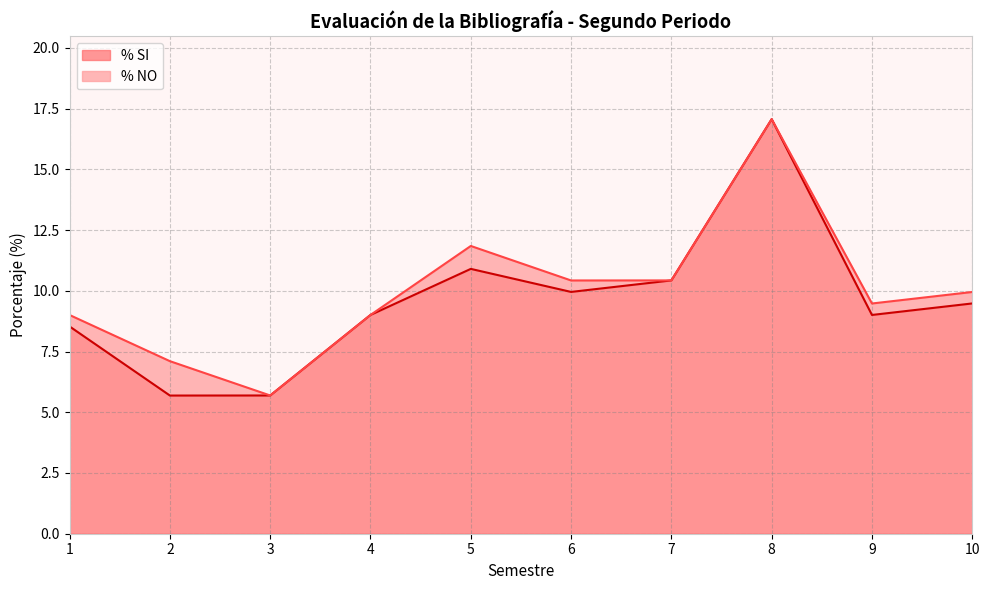

Rank the categories by value from highest to lowest.

8, 5, 7, 6, 10, 4, 9, 1, 3, 2